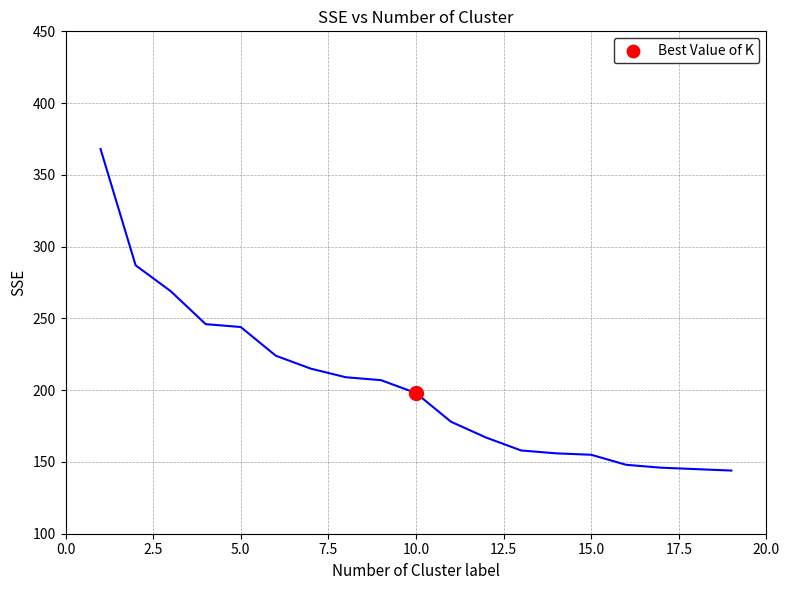

What is the greatest value displayed?

368